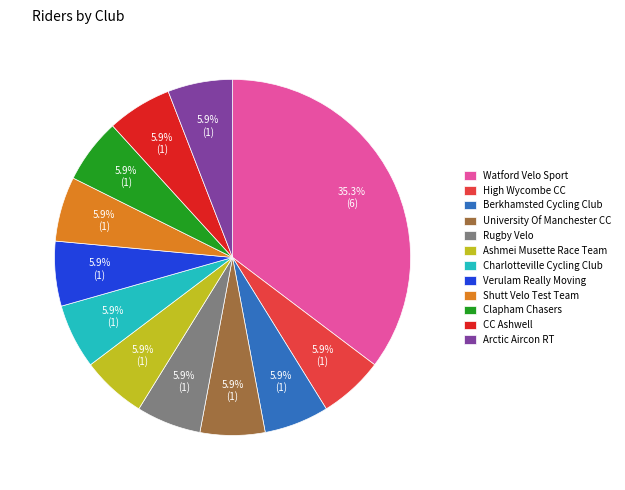

Which category has the biggest portion of the pie?

Watford Velo Sport